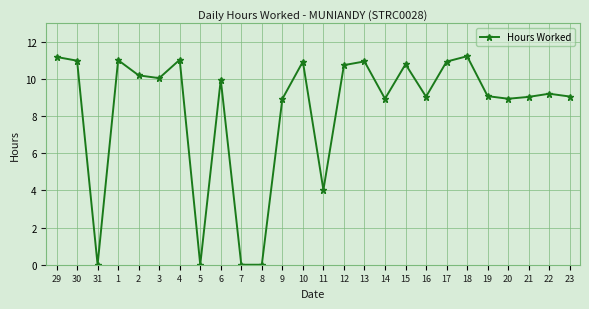

Is it true that the value at 13 is 10.9?

True